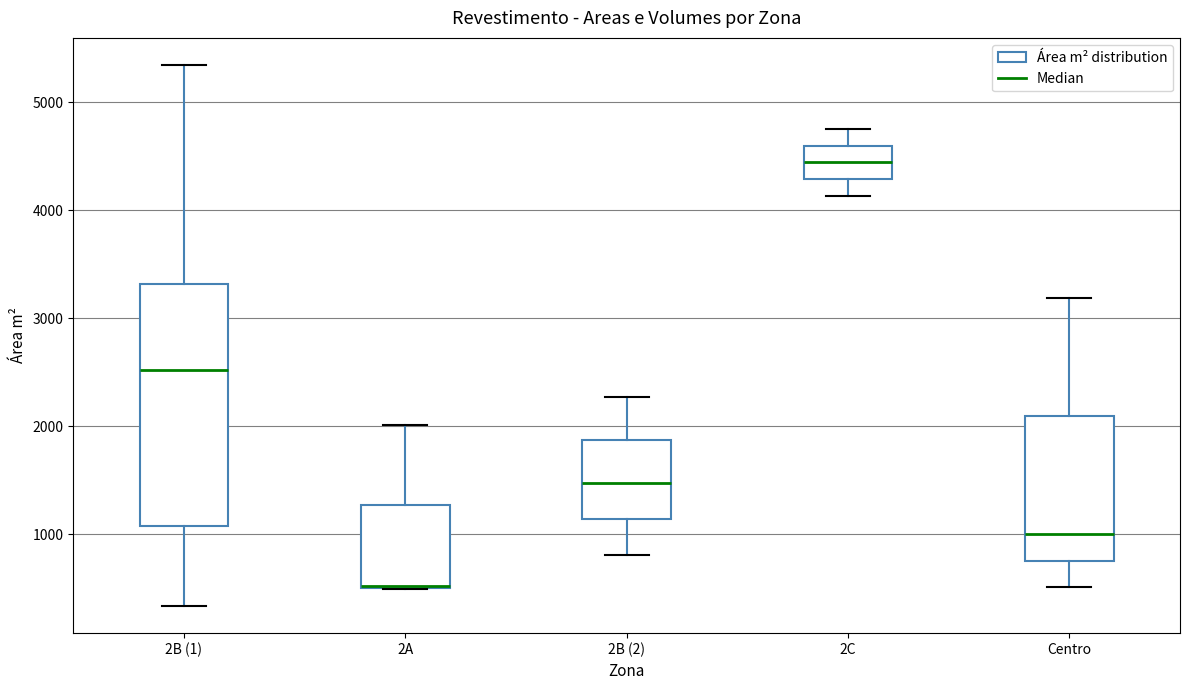

Where is the upper edge of the box for Centro on the y-axis? The values are not printed on the chart, so give them approximately, as read against the axis.

2100